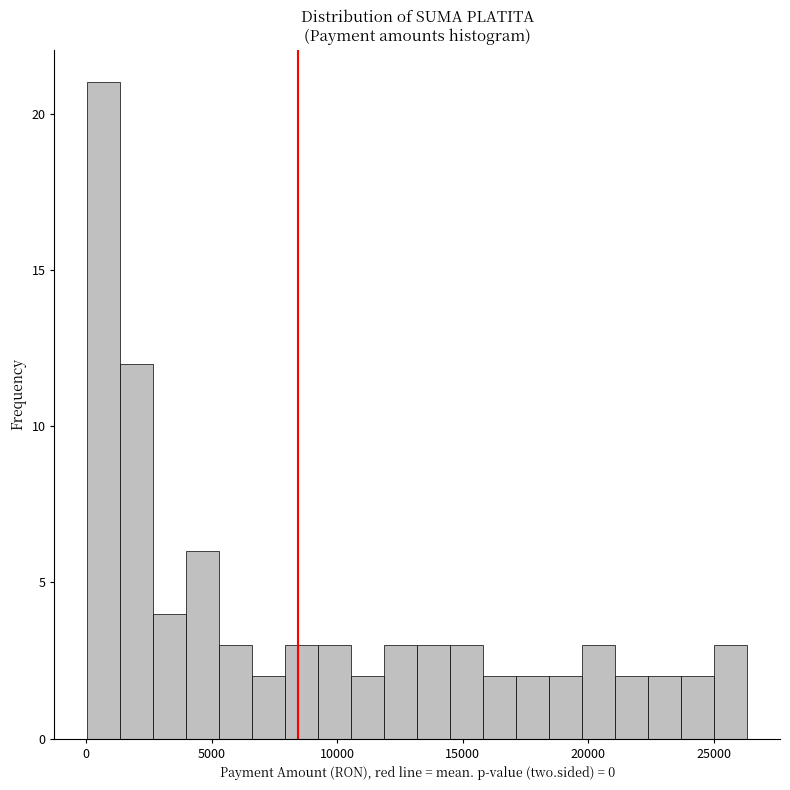

Read against the x-axis, roughly where is the centre of the tallest bar?

500